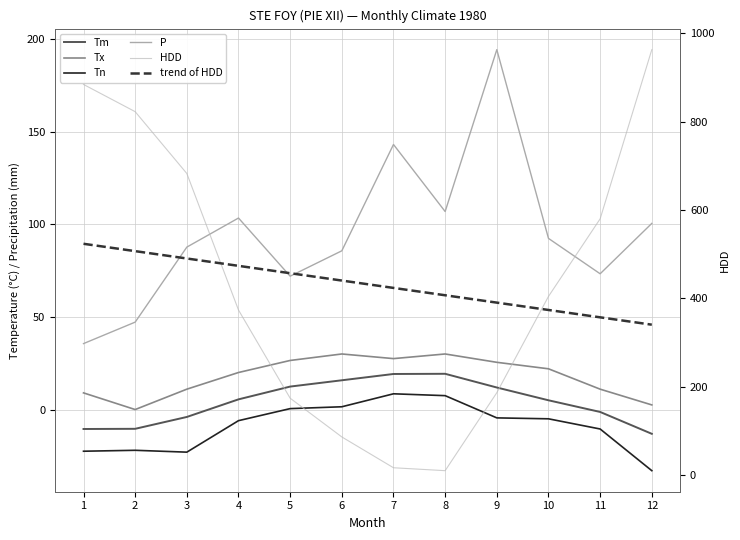

What are all the series names shown in the legend?

Tm, Tx, Tn, P, HDD, trend of HDD